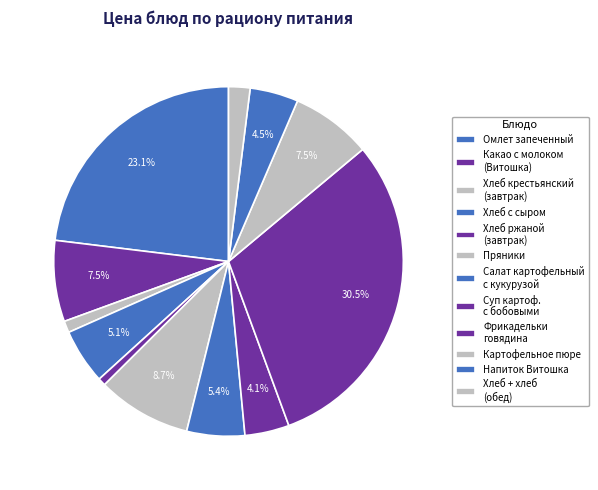

How many slices are in this pie chart?

12